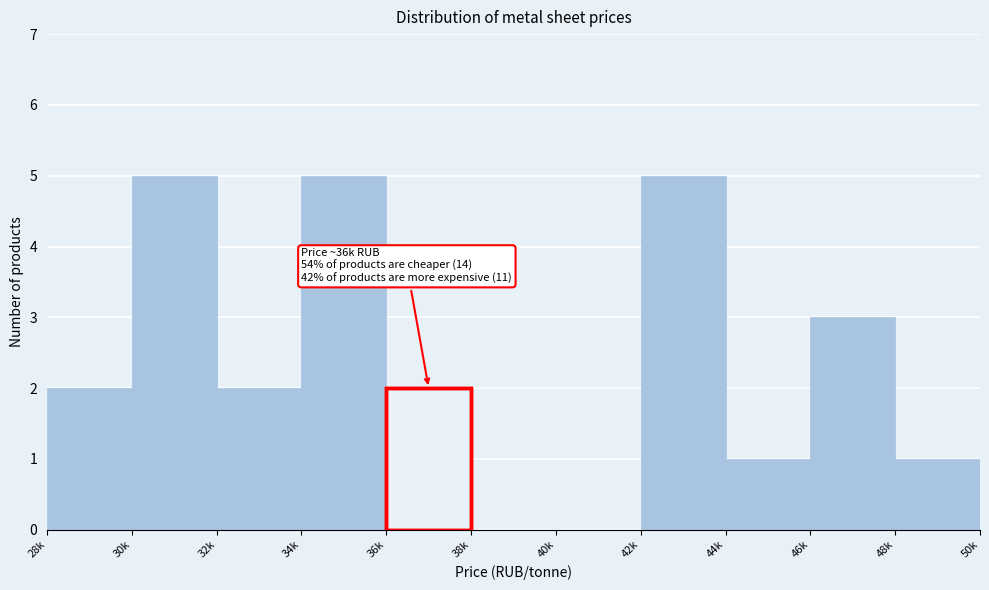

Reading right to left, what are all the values shown in this chart?

48k=1	46k=3	44k=1	42k=5	40k=0	38k=0	36k=2	34k=5	32k=2	30k=5	28k=2